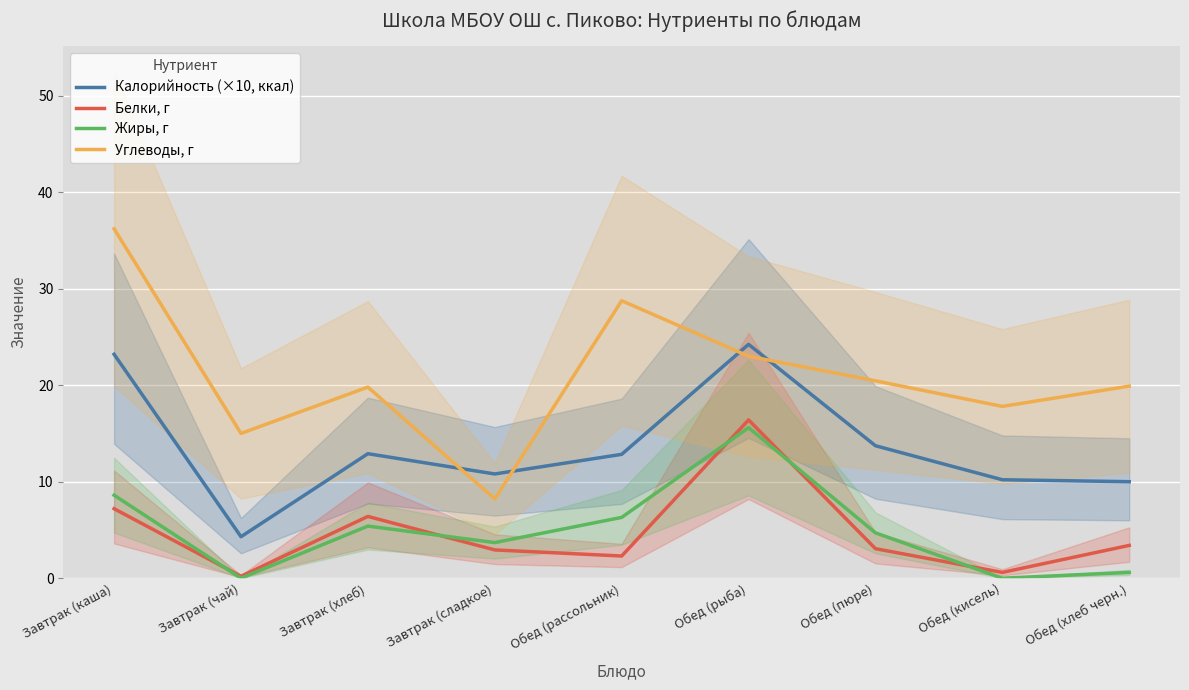

What is the value of the Углеводы, г point at the 4th from the left?

8.2